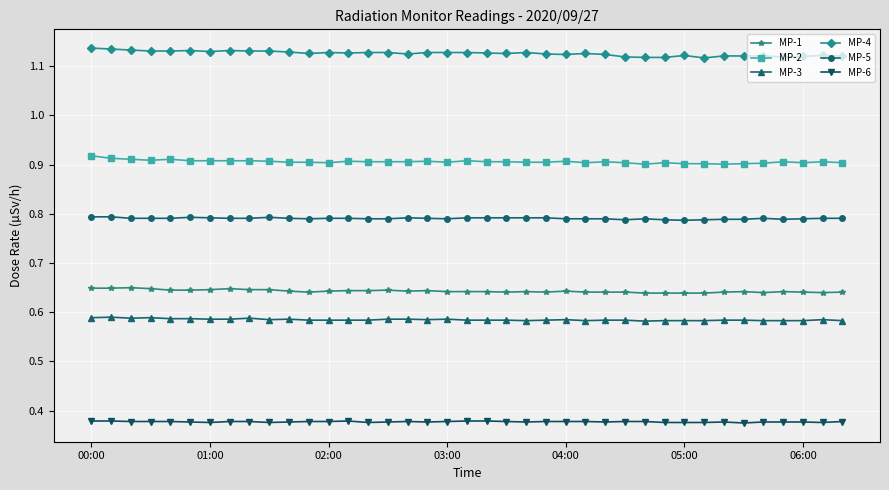

At how many categories does at least one series exceed 1?

39